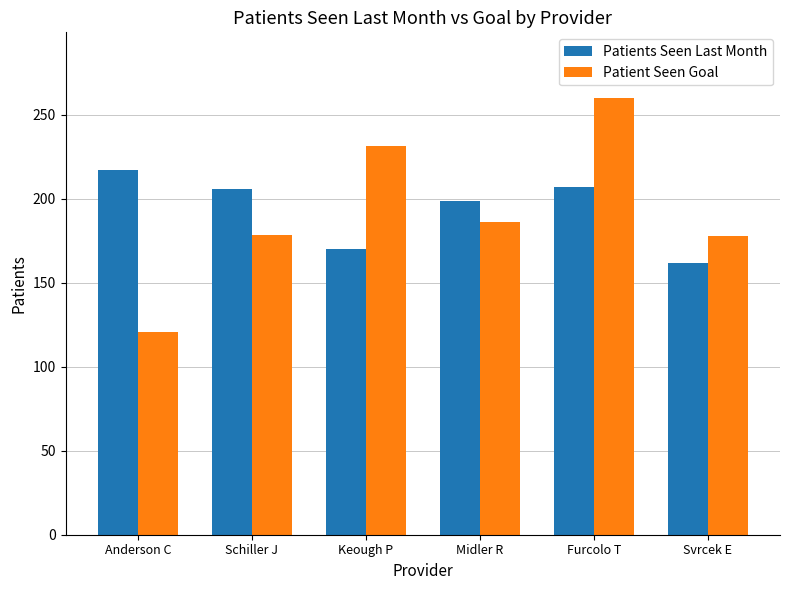

Is it true that Patient Seen Goal equals 120.9 at Anderson C?

True